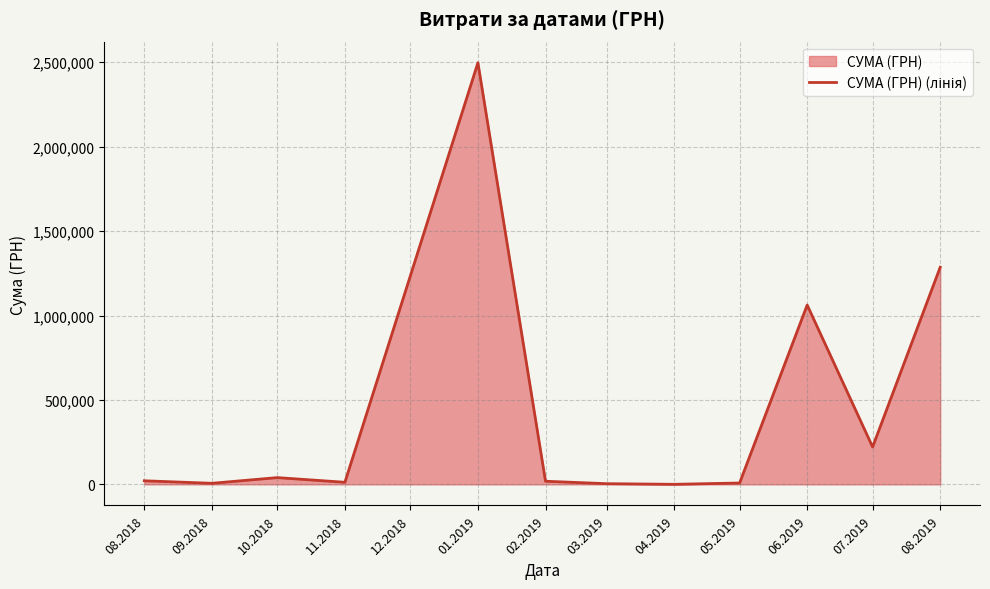

How many data points are above 21189?

6